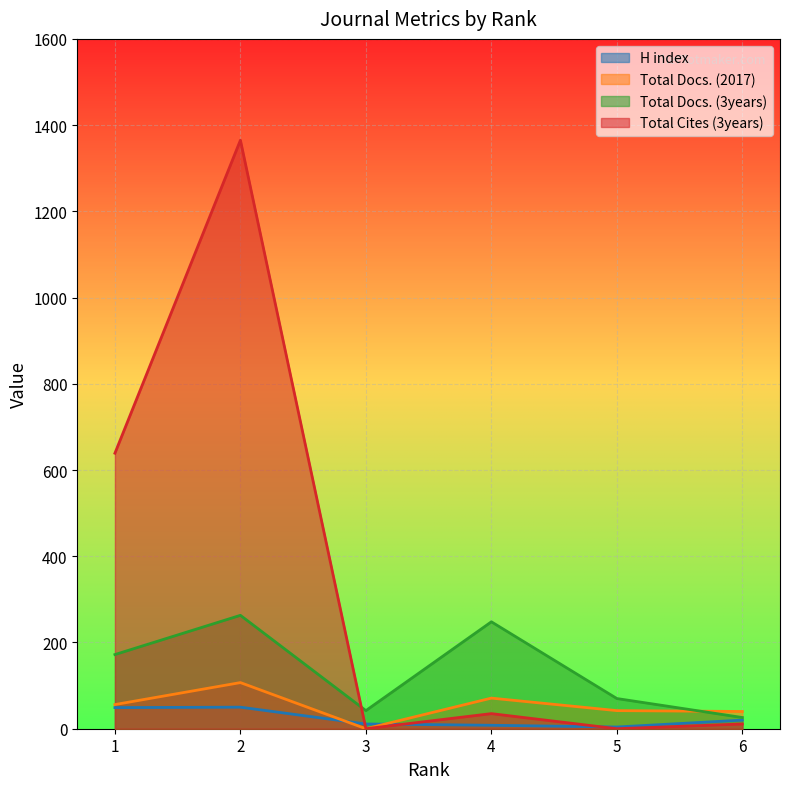

How many data points does each series have?

6